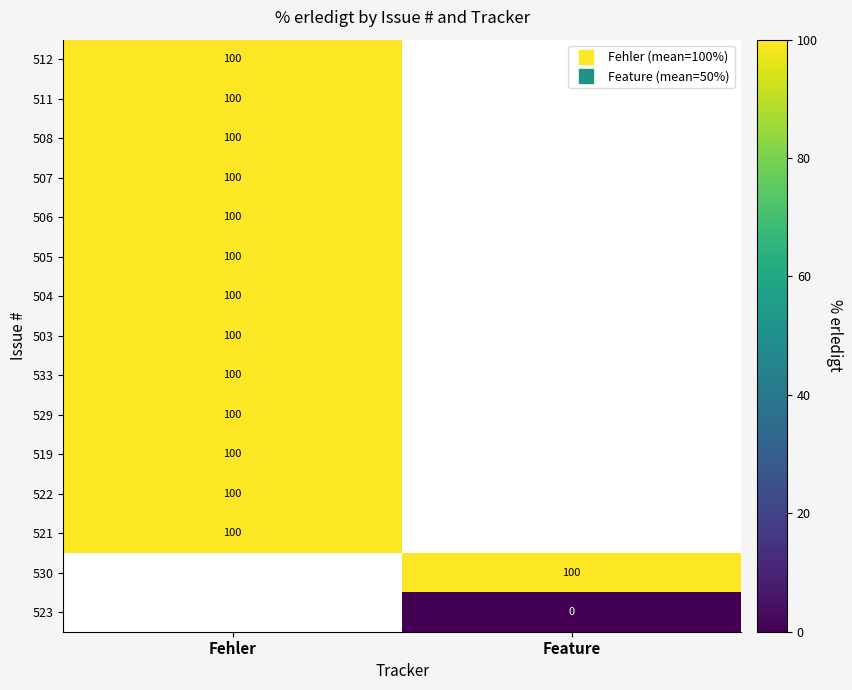

How many positive values does the 530 series have?

1